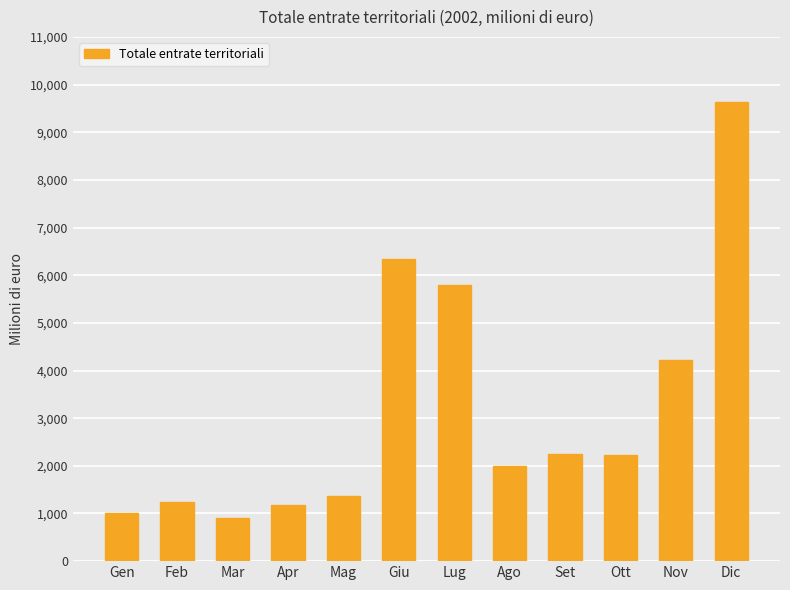

Where is the data nearest to the value 5269?

Lug